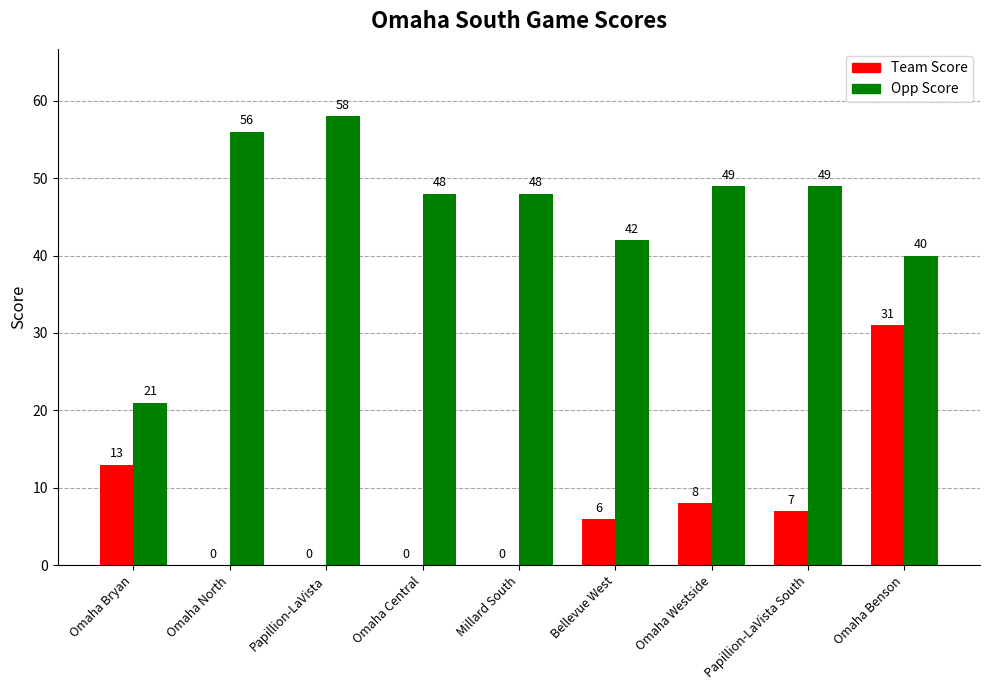

Which series has the widest spread of values?

Opp Score